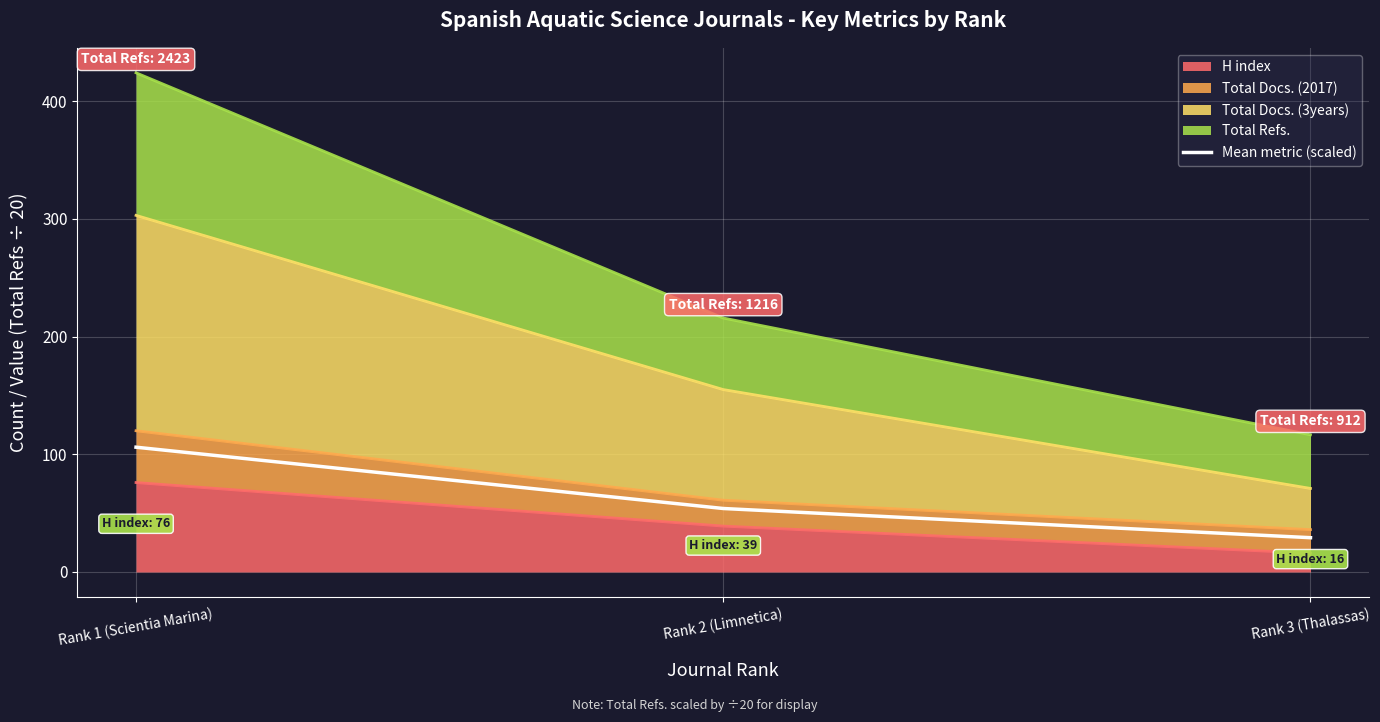

List the labels in order of value, smallest first.

Rank 3 (Thalassas), Rank 2 (Limnetica), Rank 1 (Scientia Marina)